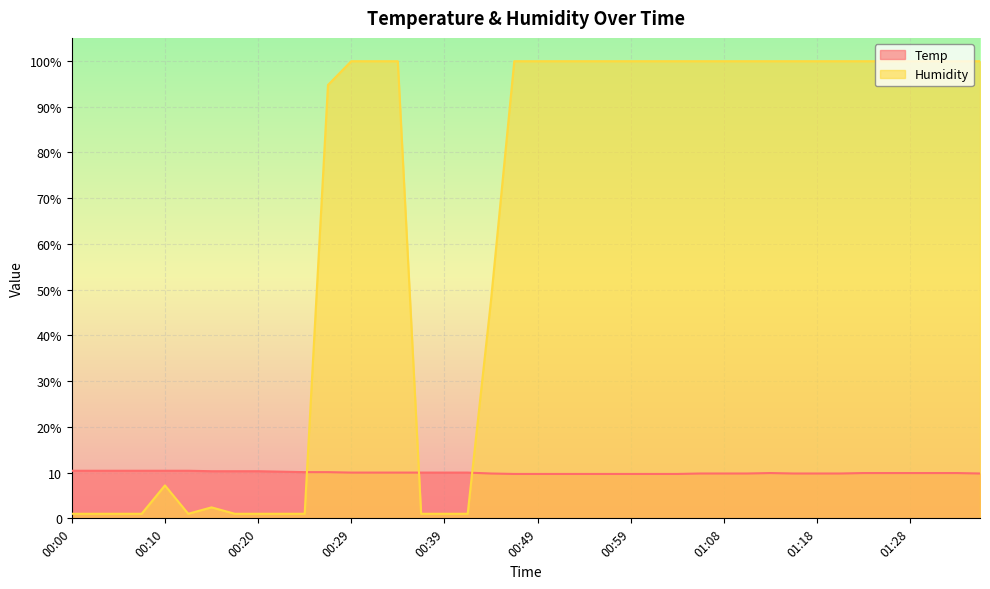

Rank the categories by Humidity value from lowest to highest.

00:00, 00:03, 00:05, 00:07, 00:12, 00:17, 00:20, 00:22, 00:24, 00:37, 00:39, 00:41, 00:15, 00:10, 00:44, 00:27, 00:29, 00:32, 00:34, 00:46, 00:49, 00:51, 00:54, 00:56, 00:59, 01:01, 01:04, 01:06, 01:08, 01:11, 01:13, 01:16, 01:18, 01:21, 01:23, 01:25, 01:28, 01:30, 01:33, 01:35